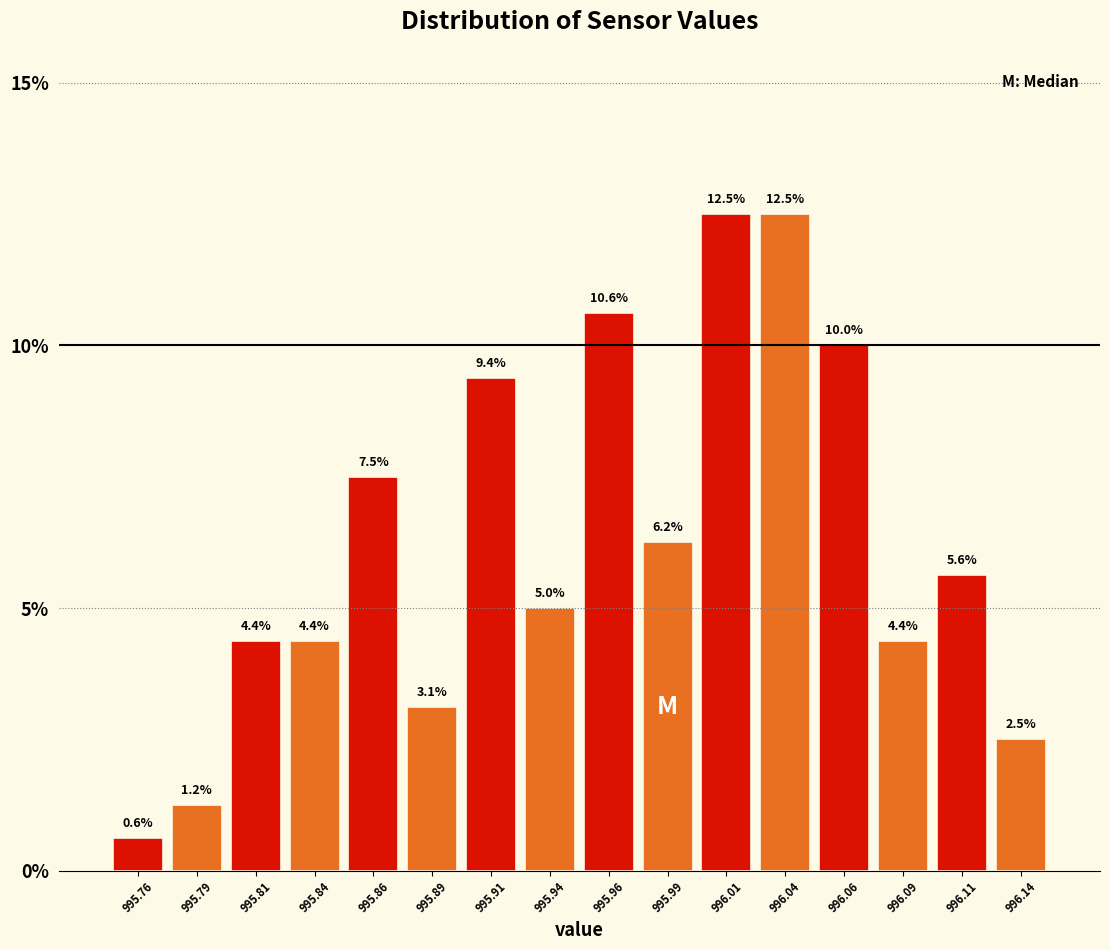

How tall is the bar that spans 995.900 to 995.925 on the x-axis?

9.4